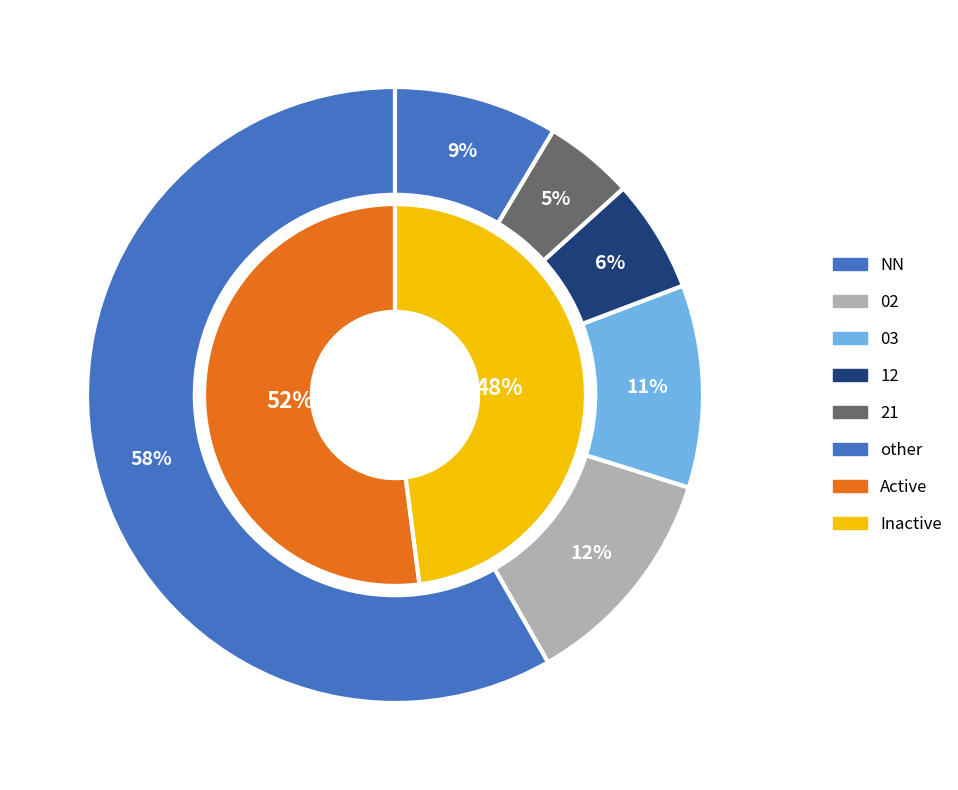

What is the smallest slice in the pie chart?

21